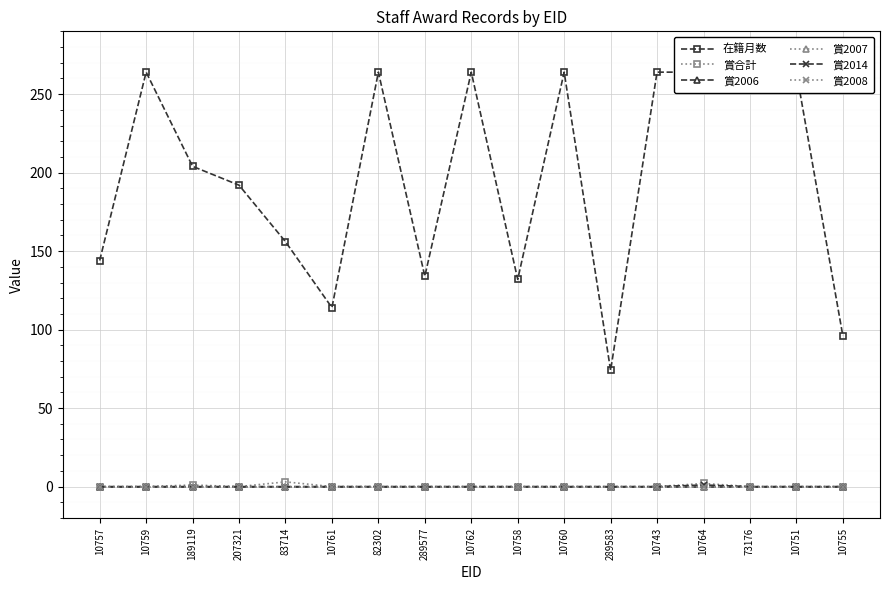

Which series has the largest total across all categories?

在籍月数